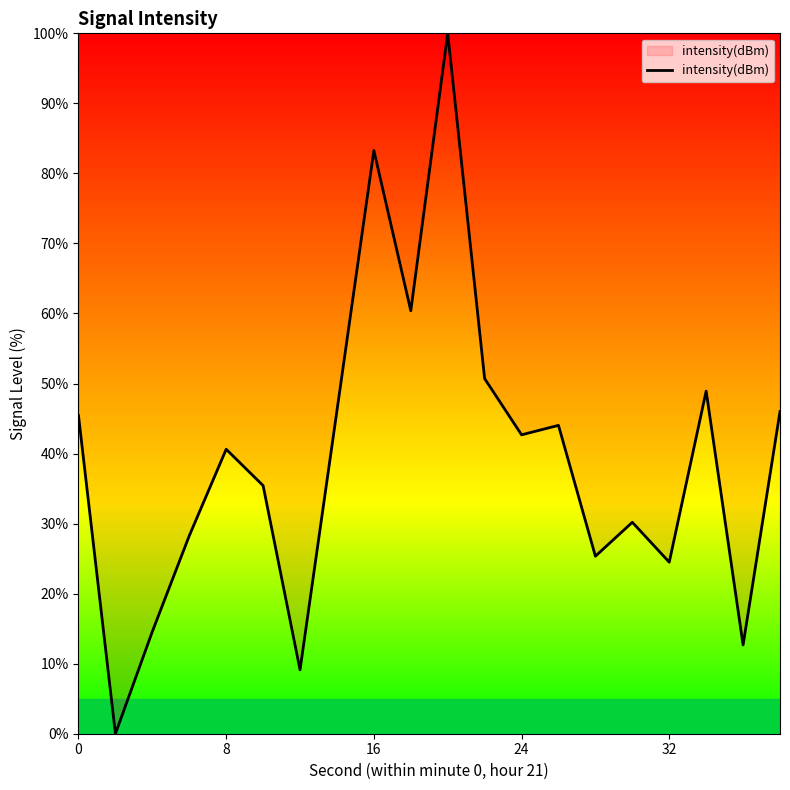

What is the maximum value shown in the chart?

100.0